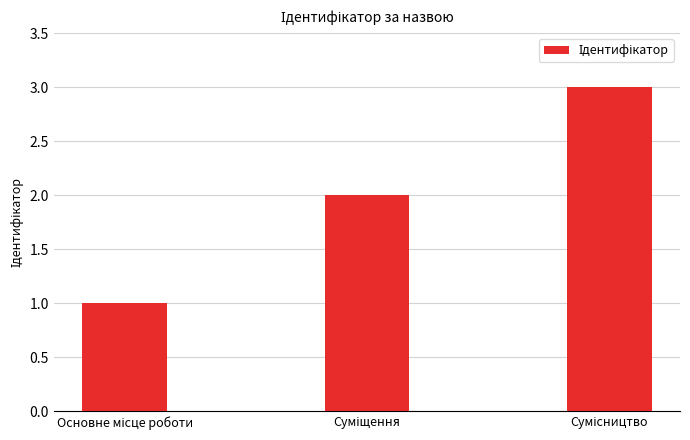

How many data points are less than 2?

1